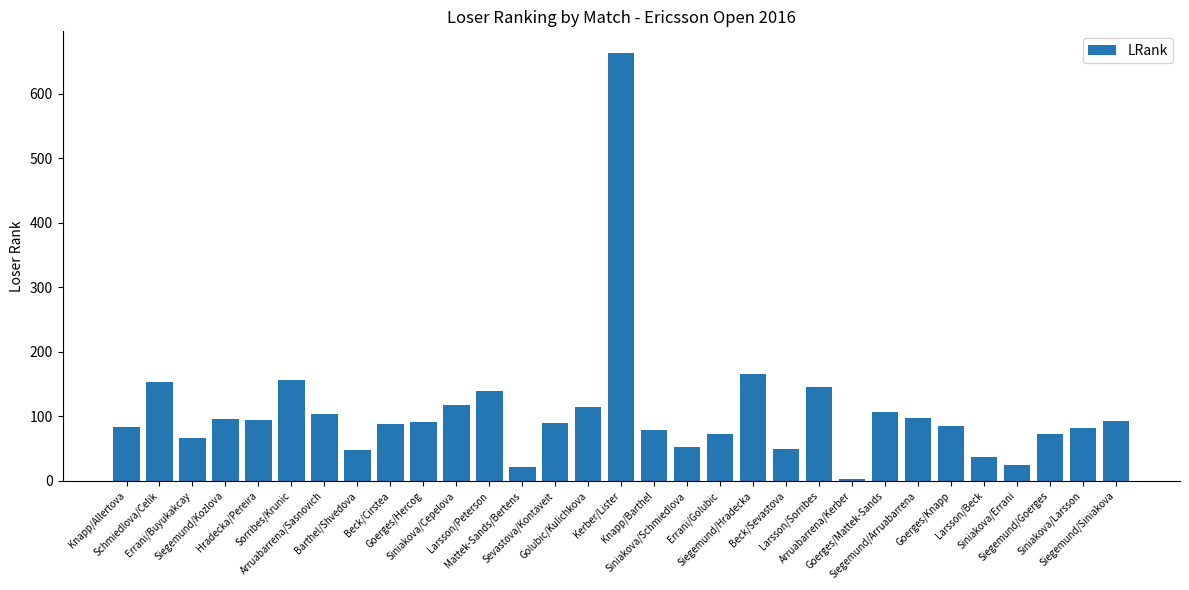

The chart shows a value of 174 at Siegemund/Arruabarrena. True or false?

False